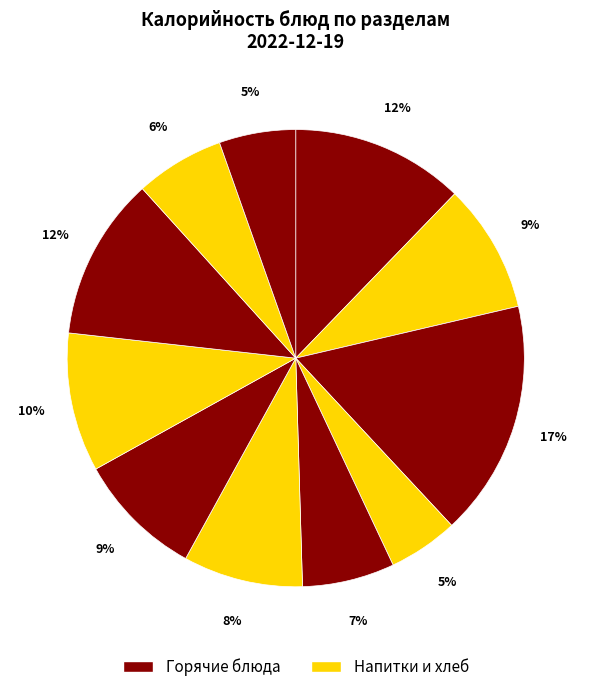

How many segments does this pie chart have?

11